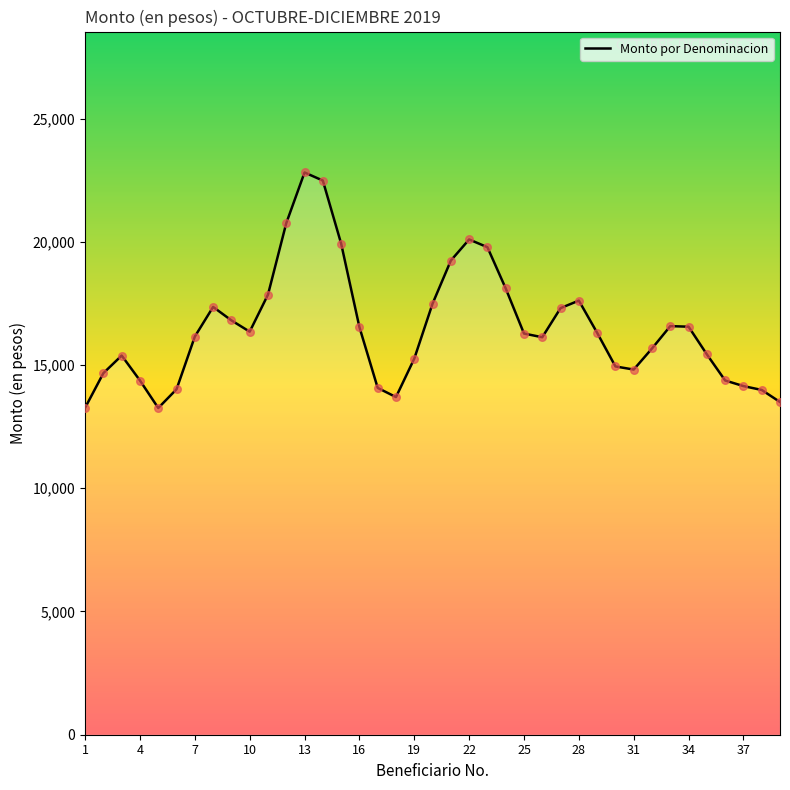

What is the highest value of the Monto por Denominacion series?

22811.1